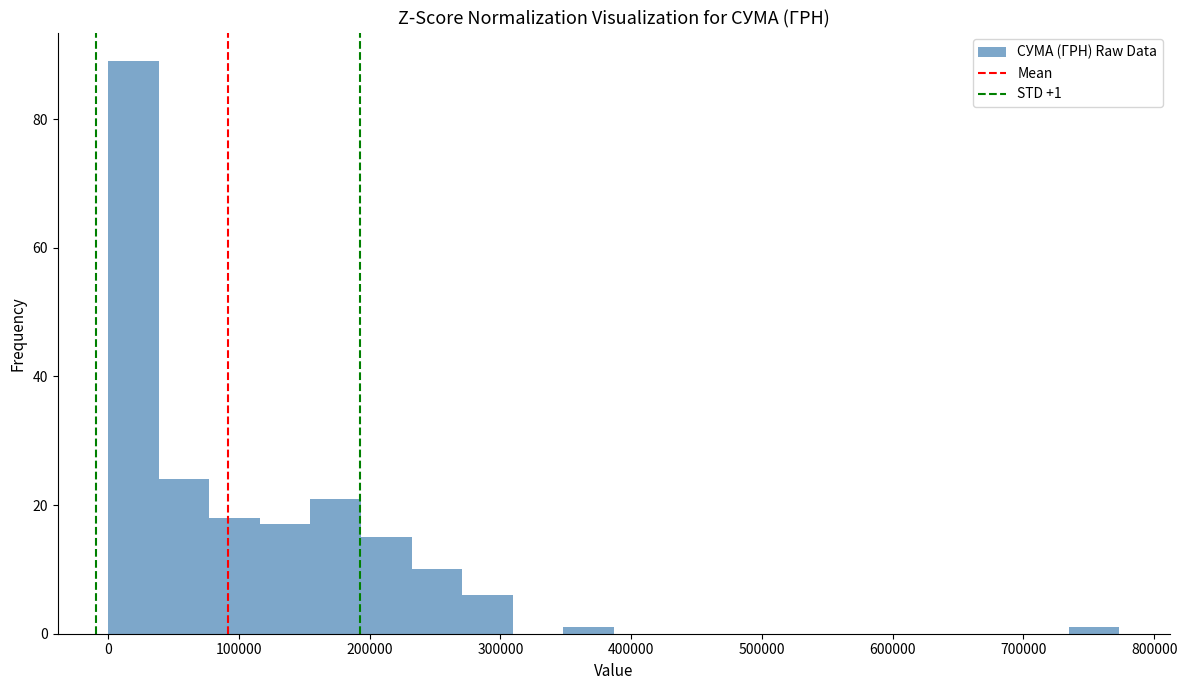

Around what value on the x-axis is the tallest bar? Give the approximate position of its centre, as read against the axis.

20000